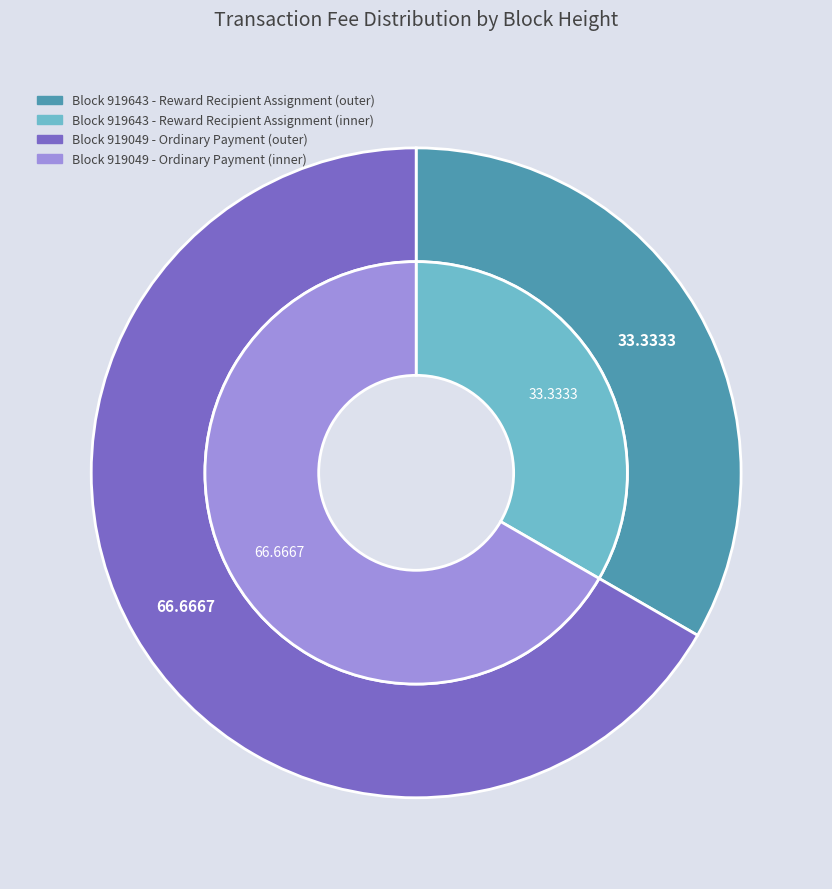

Between 919643 and 919049, which is larger?

919049